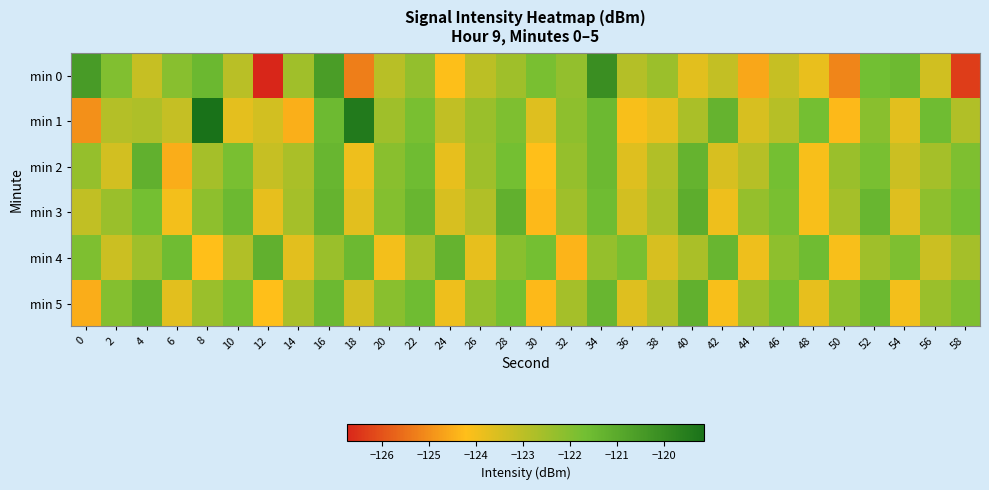

What is the greatest value displayed?

-119.1